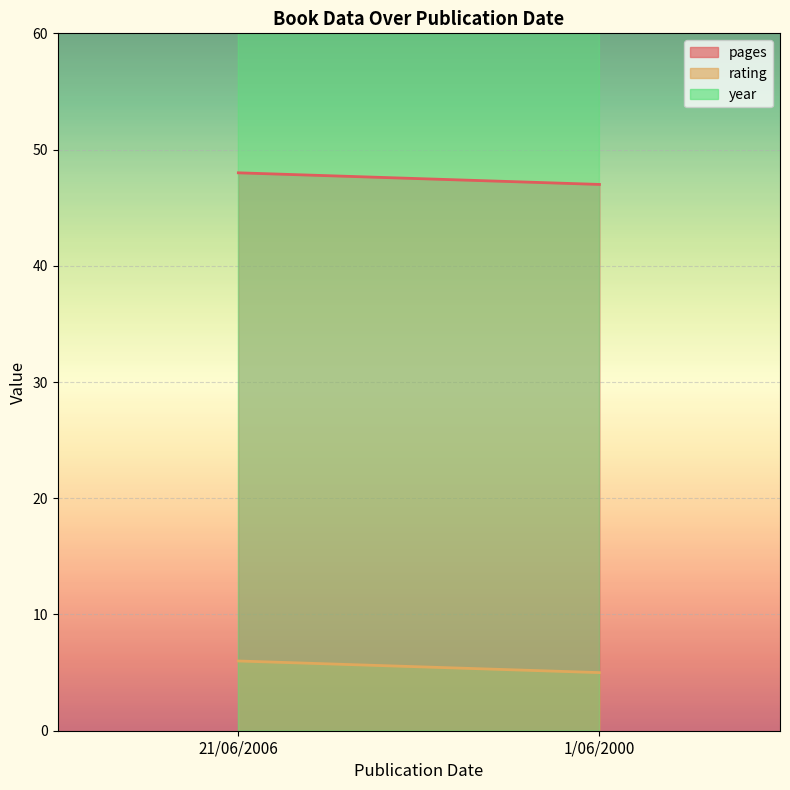

Which category has the lowest value in the year series?

1/06/2000